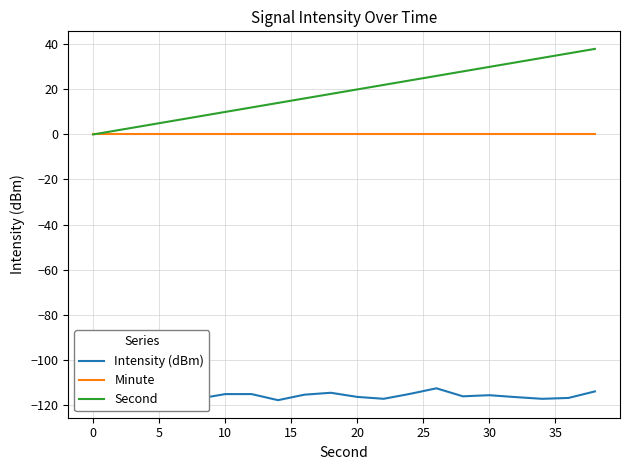

What is the lowest value of the Intensity (dBm) series?

-118.0